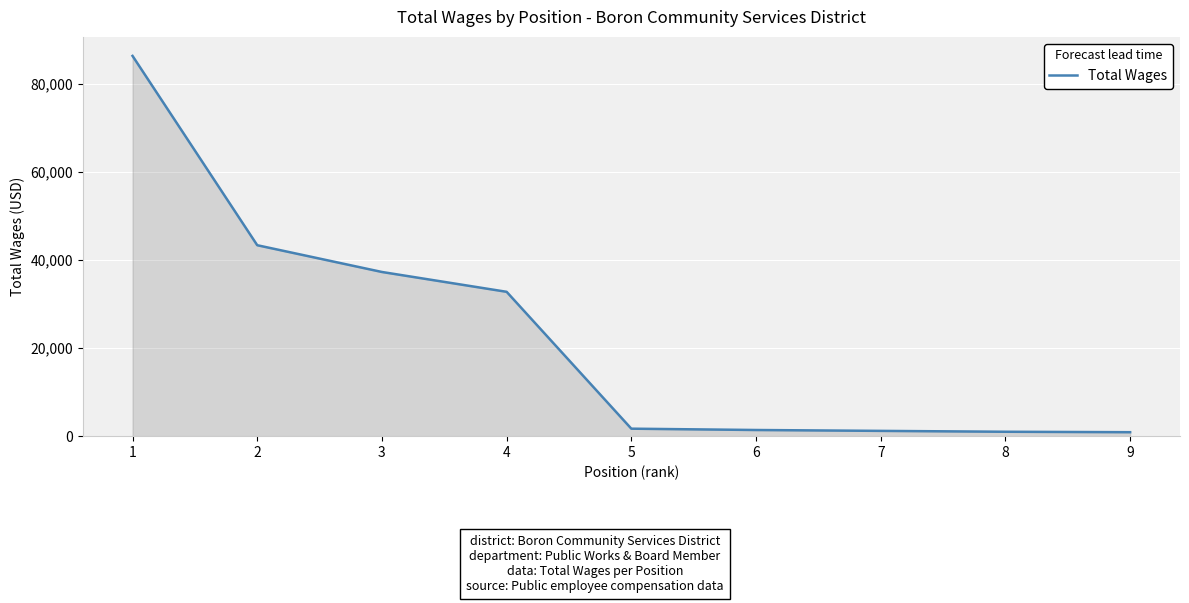

What is the difference between the maximum and minimum values?

85510